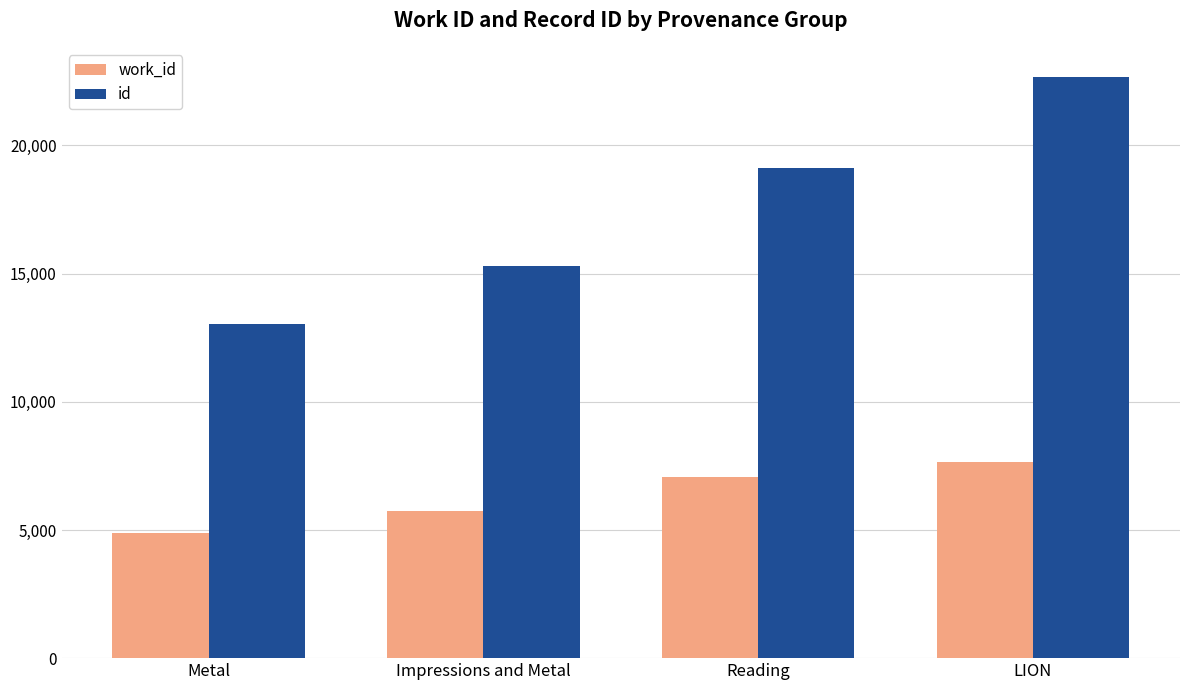

What is the label of the 3rd bar from the left?

Reading